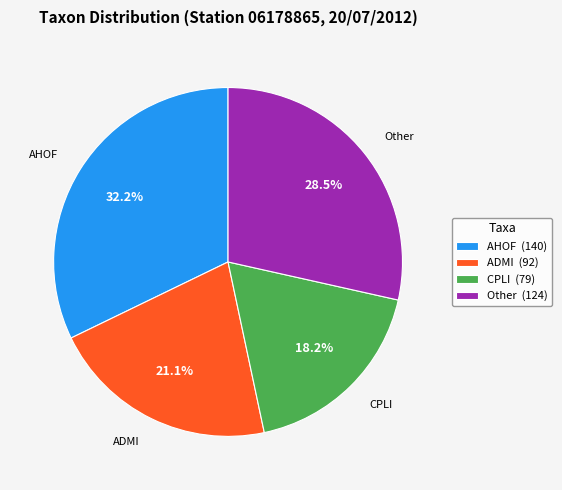

To the nearest percent, what is the difference between the largest and smallest slice percentages?

14%